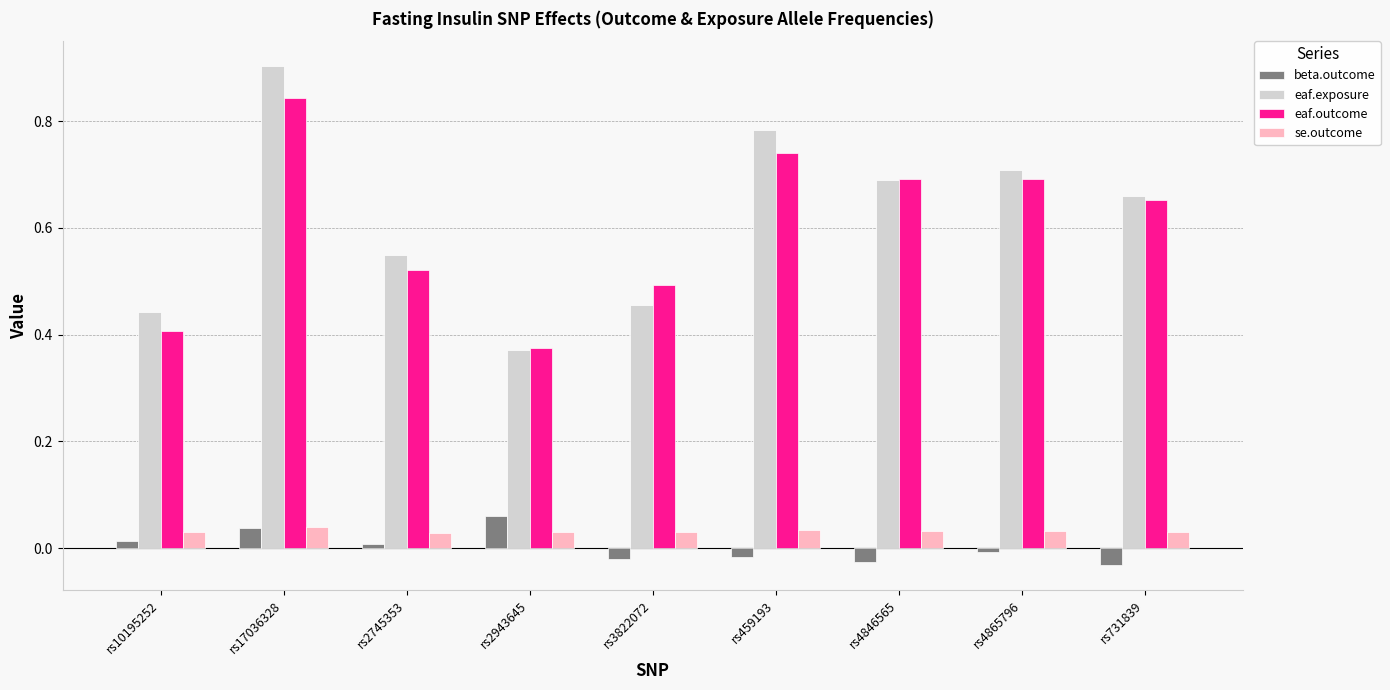

List the series in order of their peak value, highest first.

eaf.exposure, eaf.outcome, beta.outcome, se.outcome